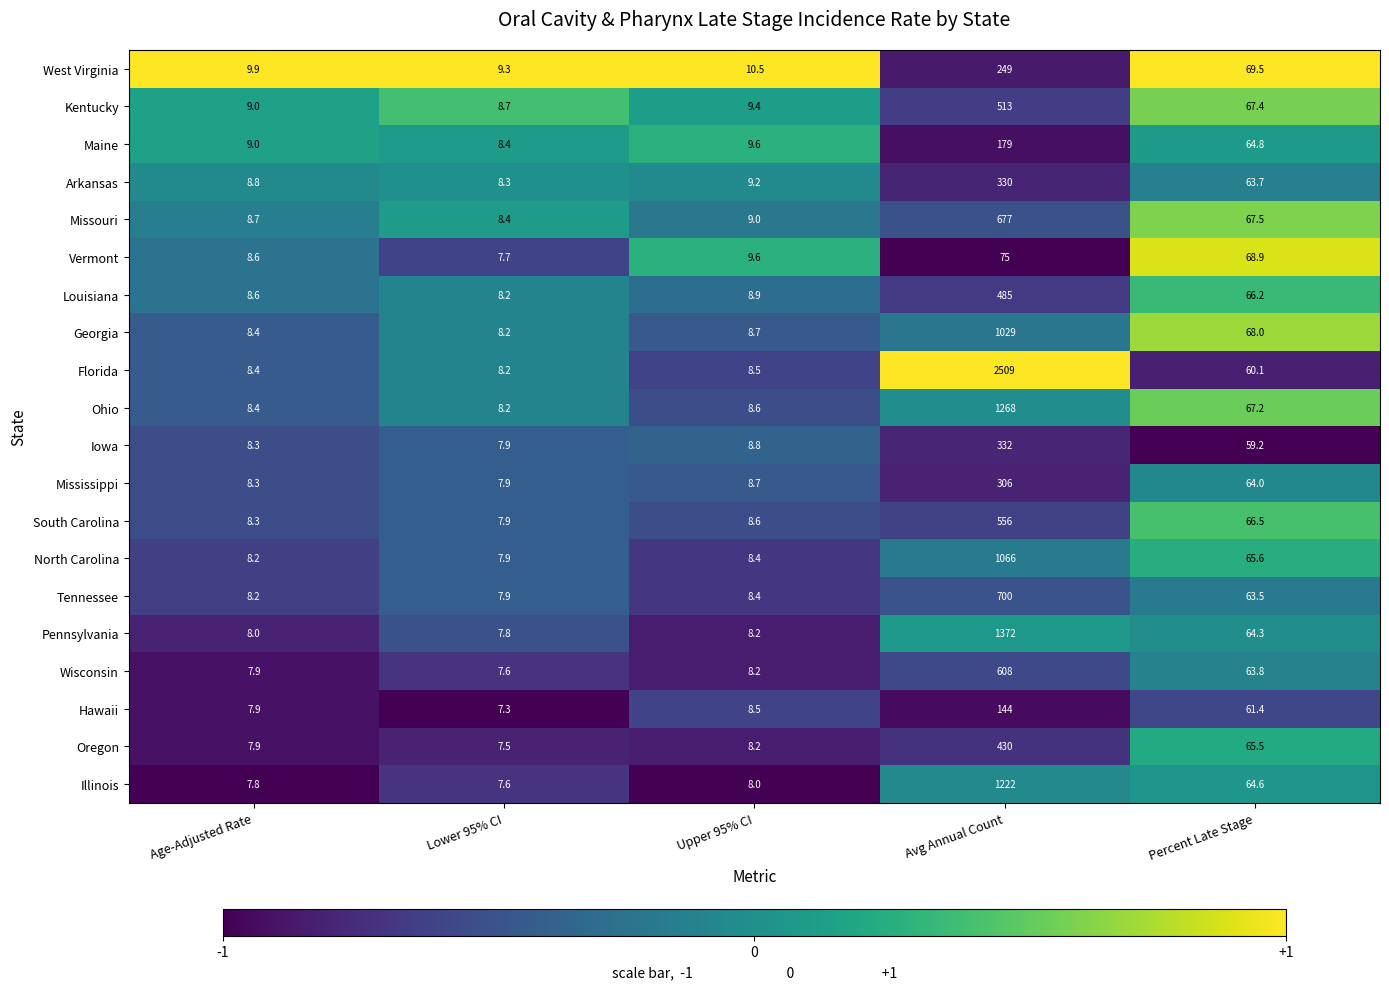

Is it true that Louisiana equals 3.1 at Upper 95% CI?

False